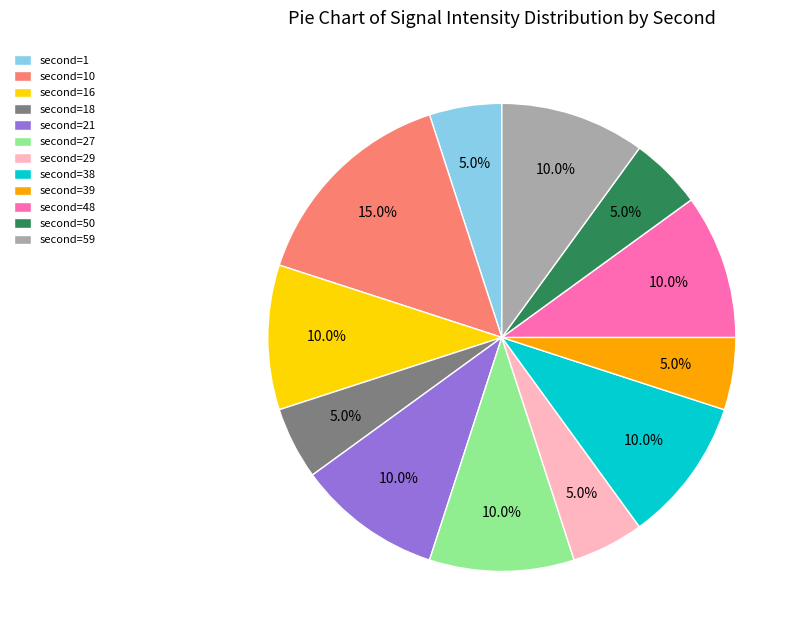

To the nearest percent, what is the average slice percentage?

8%